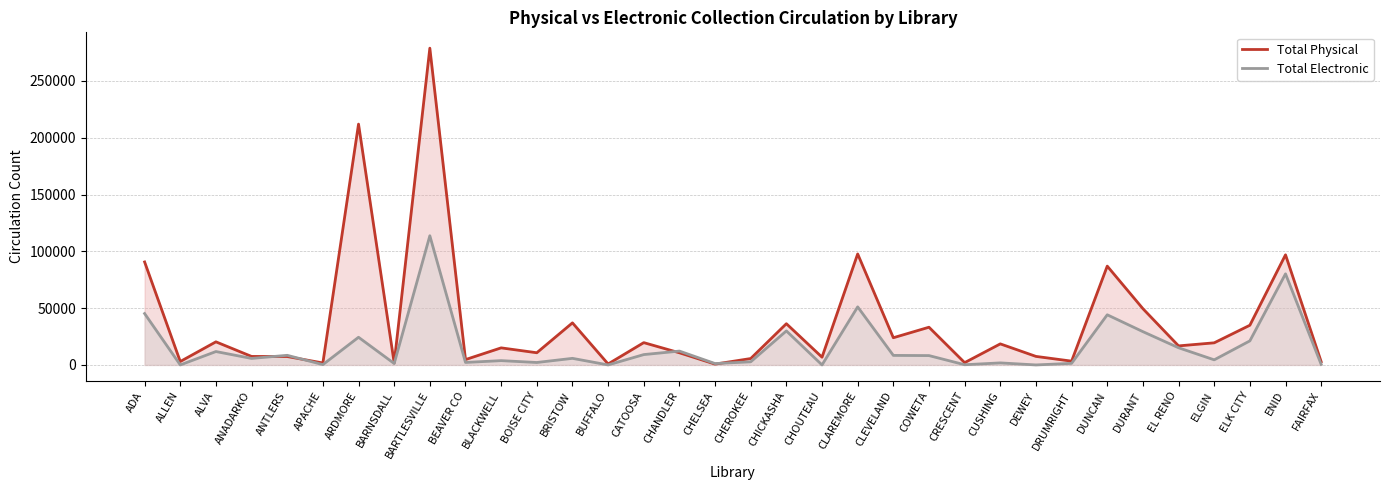

After their last crossing, which series has the higher values: Total Physical or Total Electronic?

Total Physical